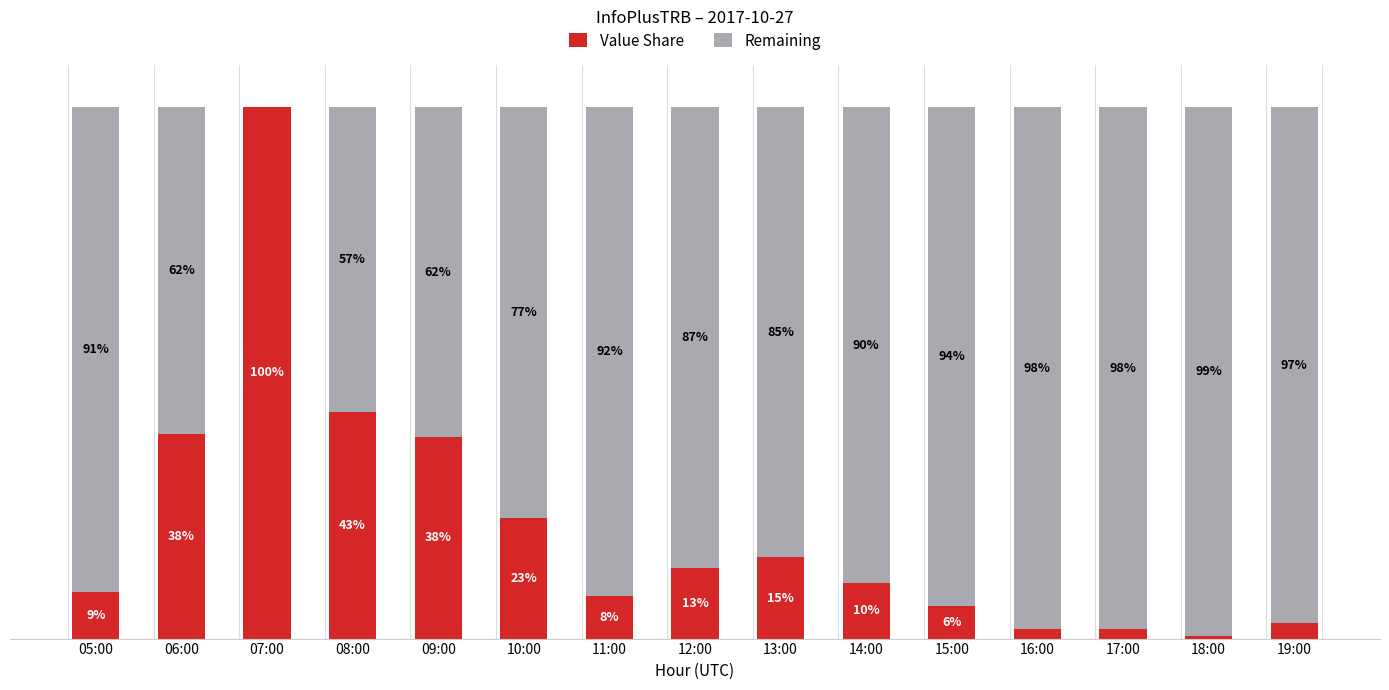

Are the bars grouped side by side (vs. stacked)?

No